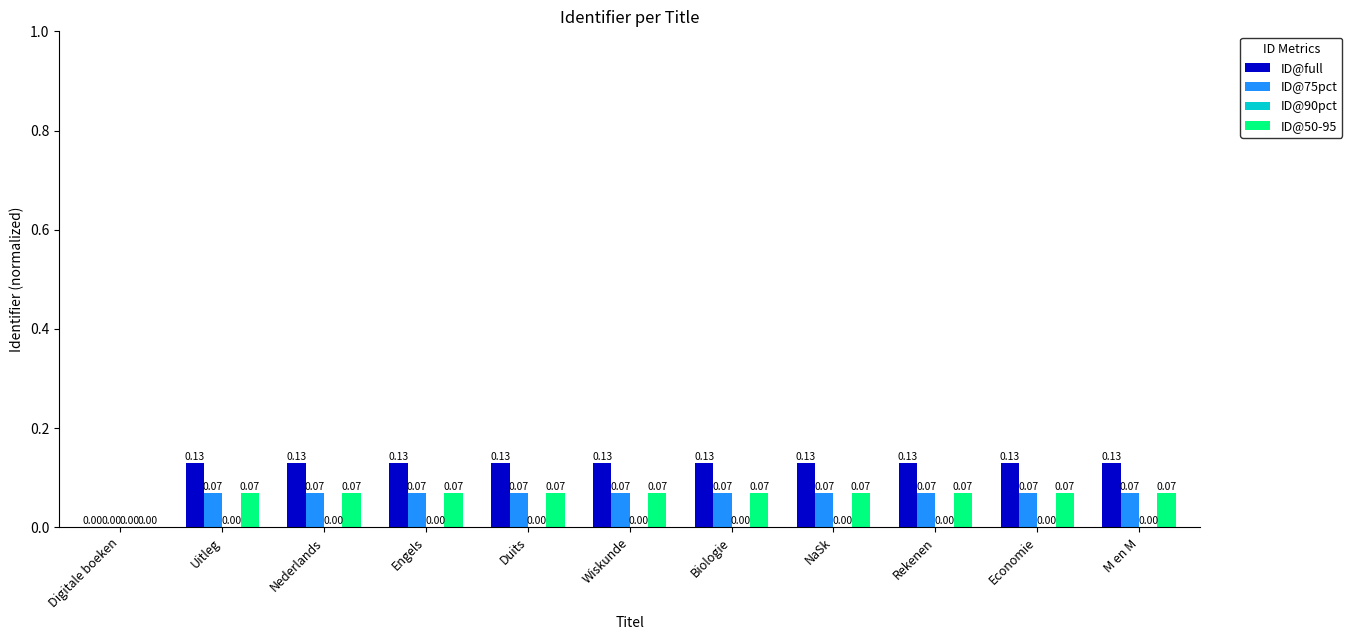

Which series changed the most between Digitale boeken and Duits?

ID@full